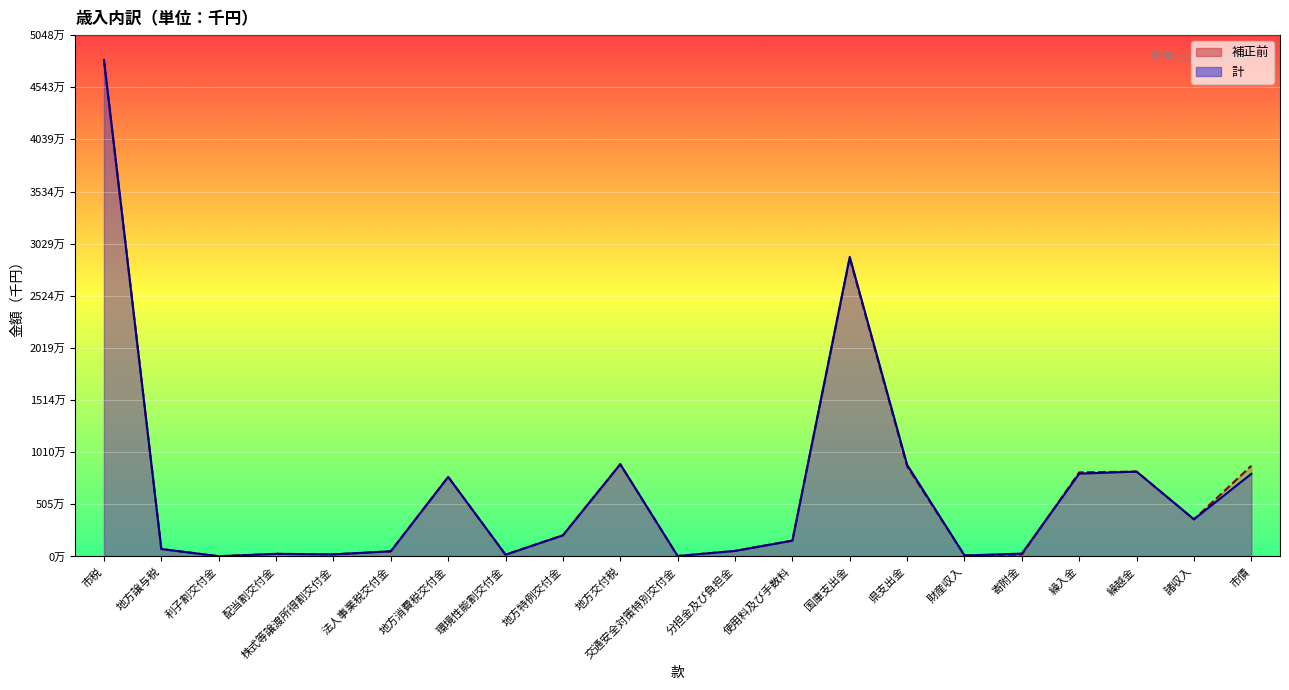

At which label does 計 first exceed 1531925?

市税